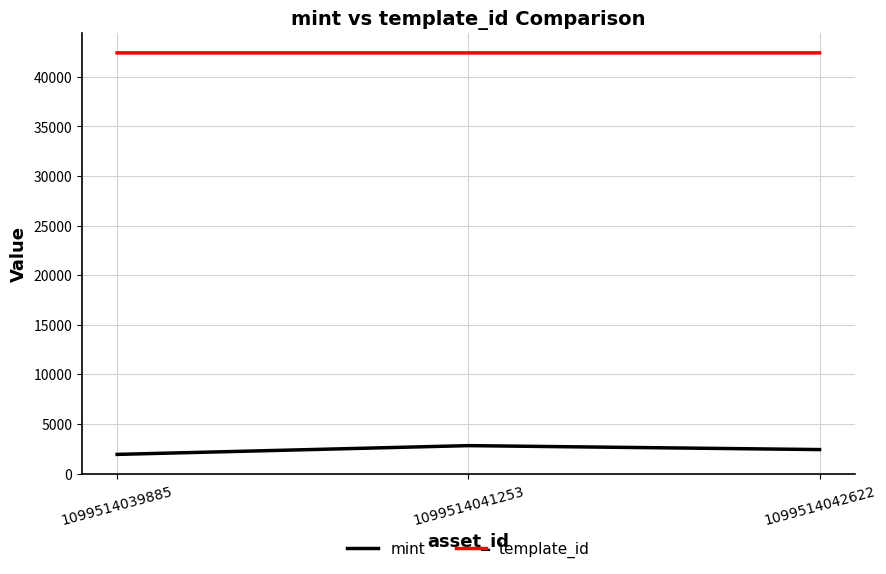

At how many categories does at least one series exceed 29786?

3